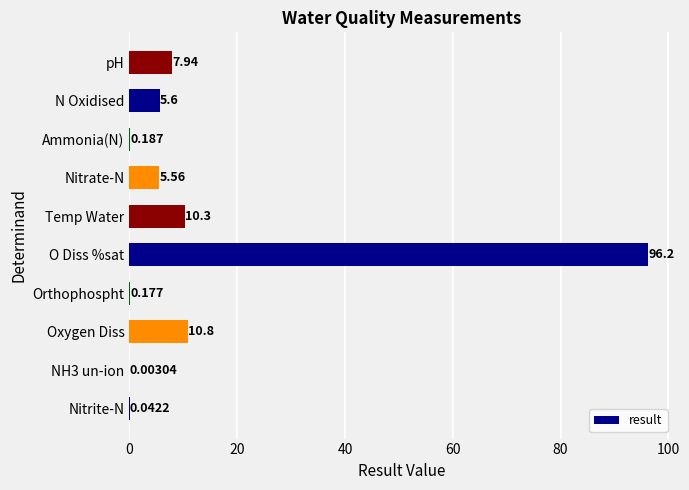

Which has a higher value, pH or Nitrite-N?

pH